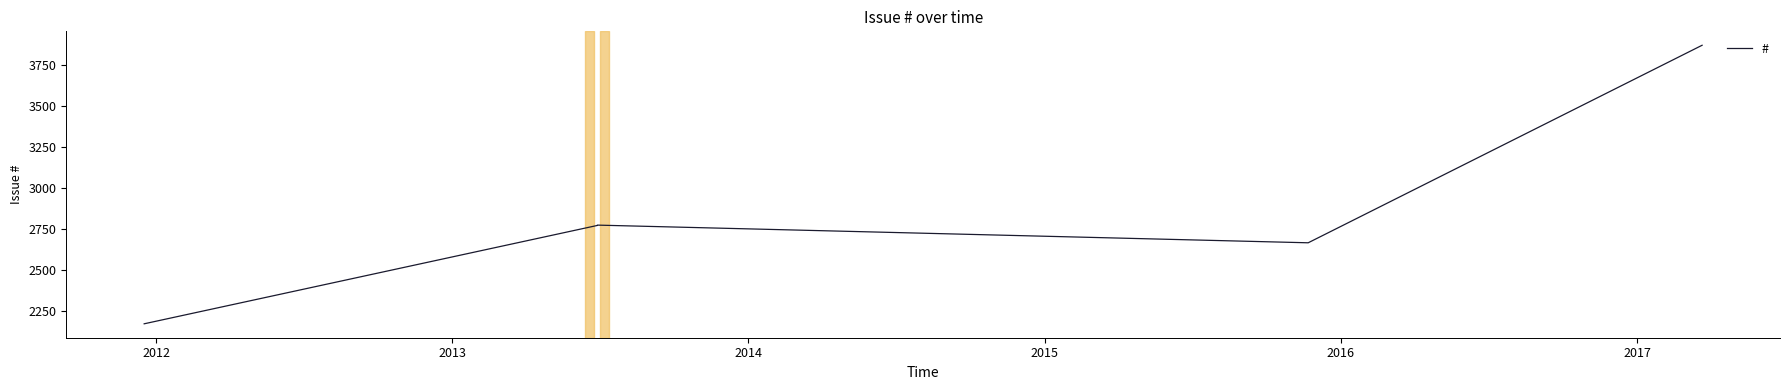

How many lines are shown in the chart?

1